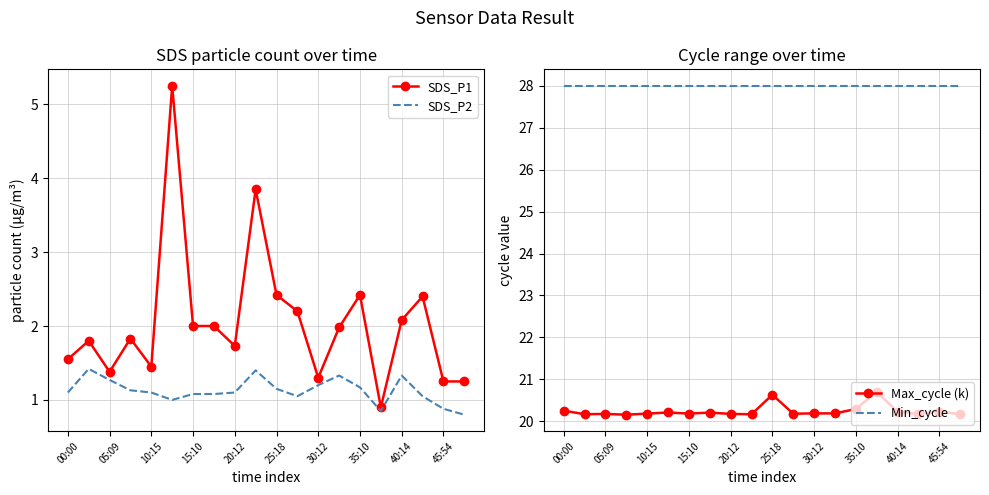

Which category has the highest value across all series?

00:00